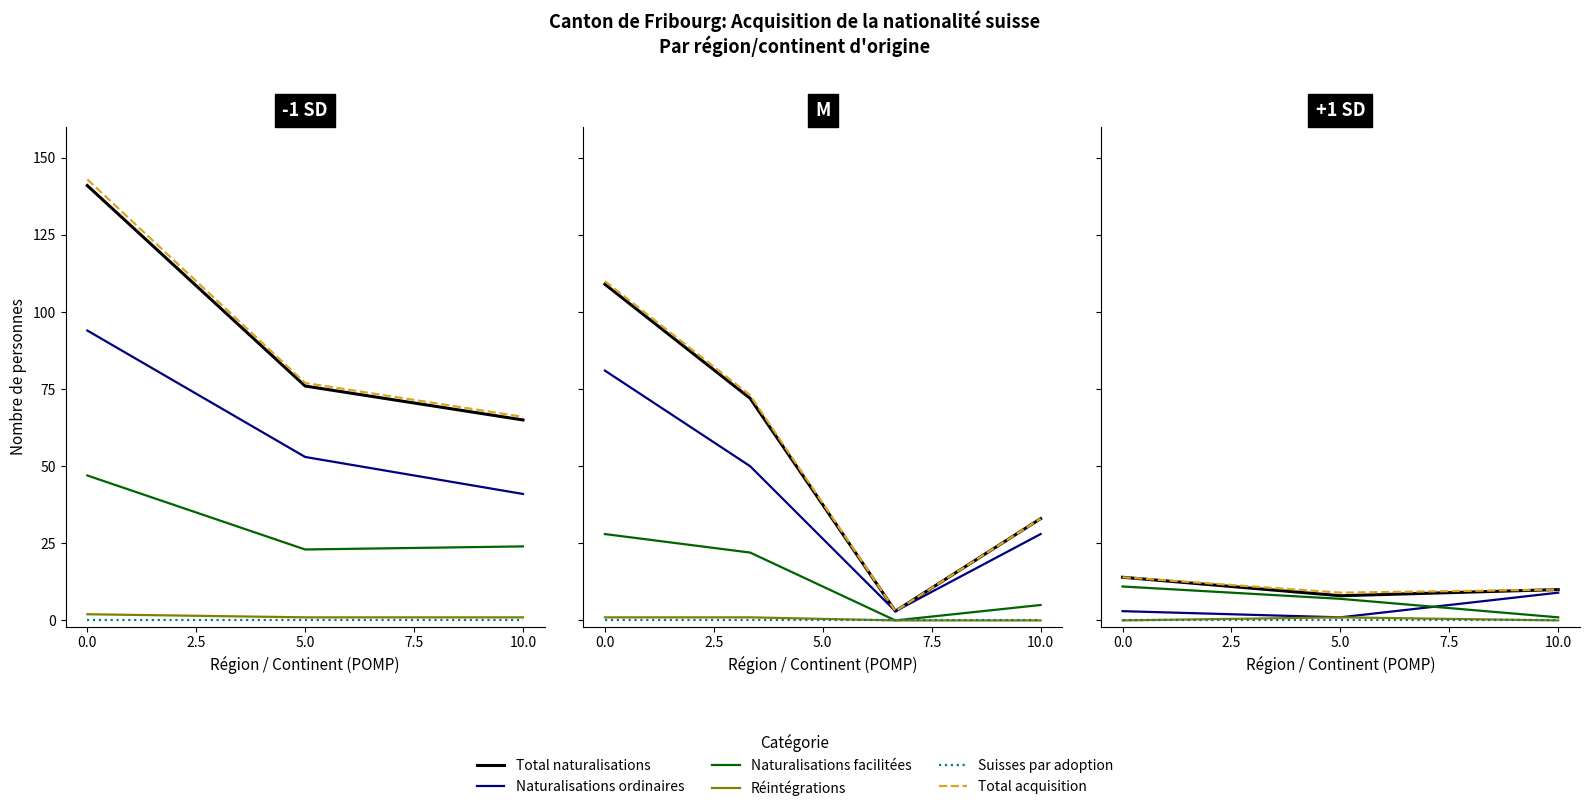

What are all the series names shown in the legend?

Total naturalisations, Naturalisations ordinaires, Naturalisations facilitées, Réintégrations, Suisses par adoption, Total acquisition